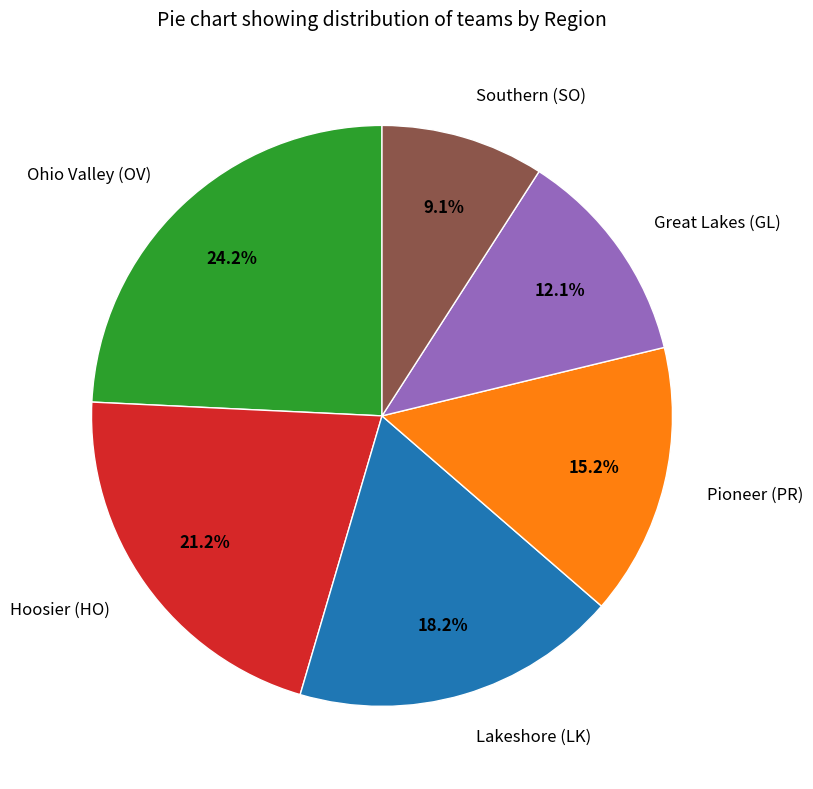

To the nearest percent, what is the difference between the largest and smallest slice percentages?

15%